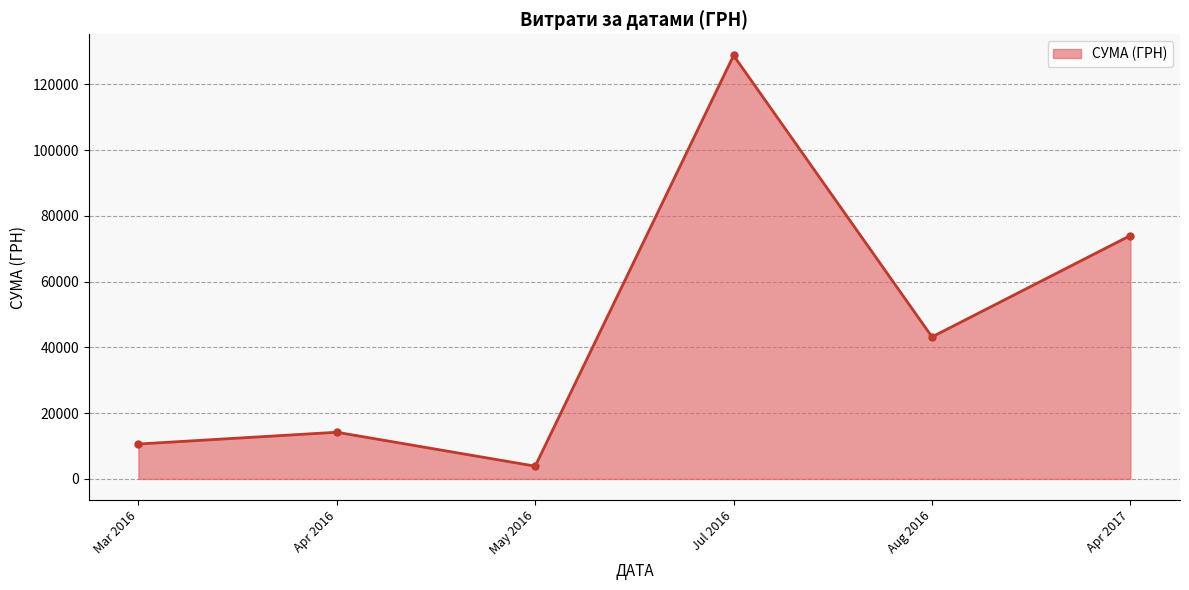

What is the label of the 1st point from the left?

Mar 2016